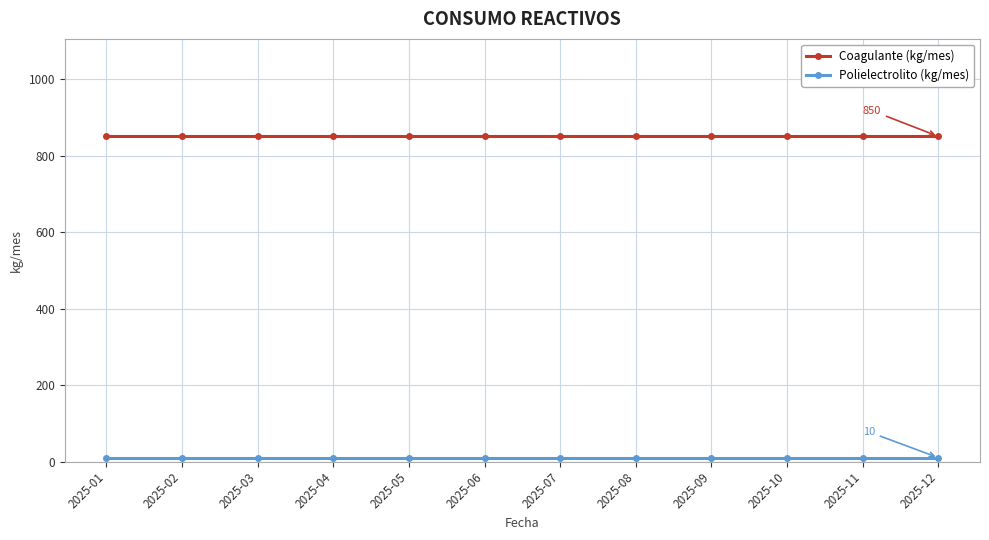

What is the maximum value shown in the chart?

850